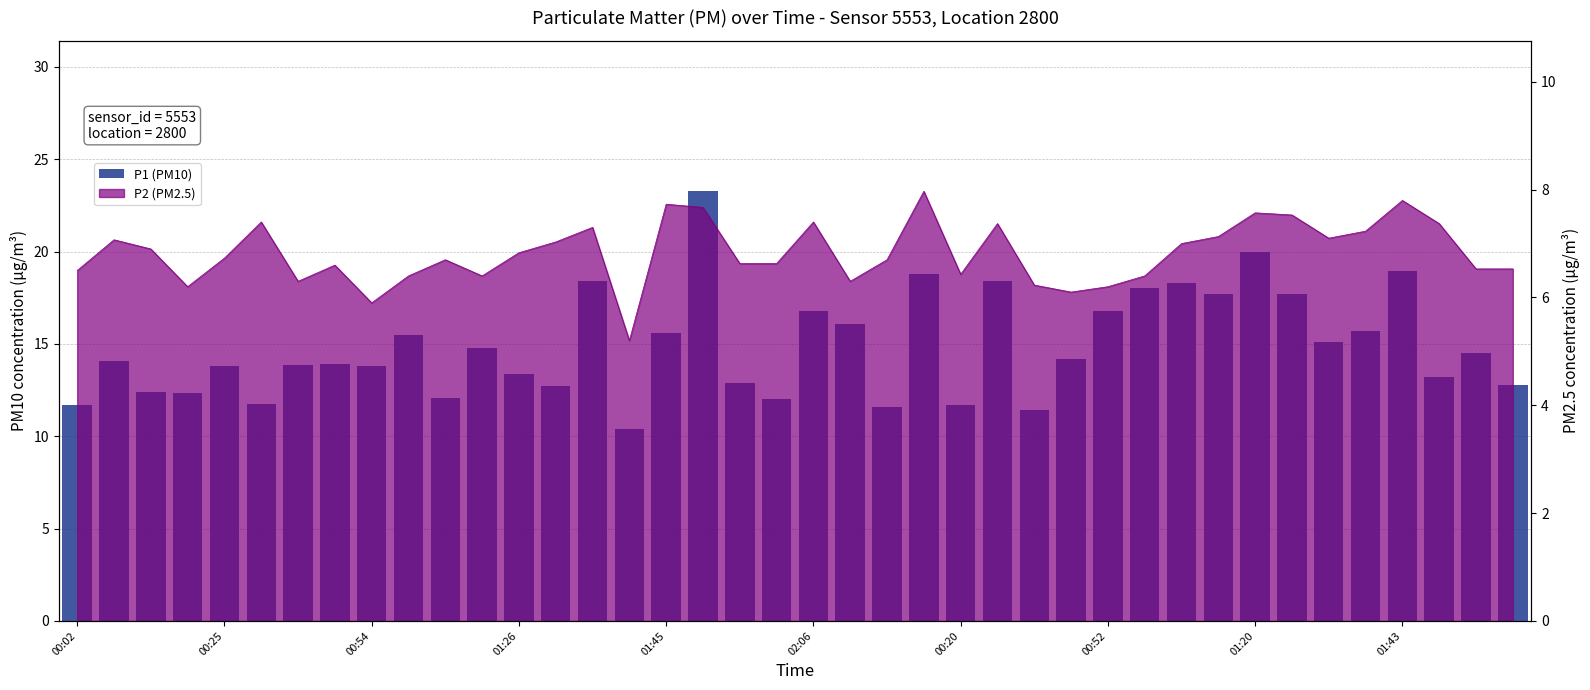

Reading right to left, transcribe all the data shown in this chart.

12.8	14.5	13.2	19.0	15.7	15.1	17.7	20.0	17.7	18.3	18.0	16.8	14.2	11.4	18.4	11.7	18.8	11.6	16.1	16.8	12.0	12.9	23.3	15.6	10.4	18.4	12.7	13.4	14.8	12.1	15.5	13.8	13.9	13.9	11.8	13.8	12.4	12.4	14.1	11.7